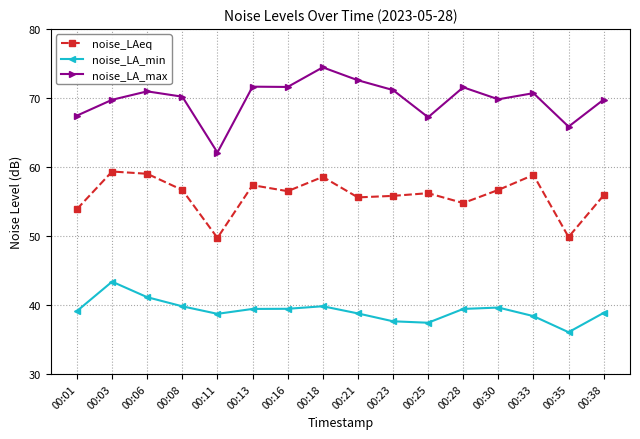

True or false: noise_LA_min has more than 1 interior local peaks.

True